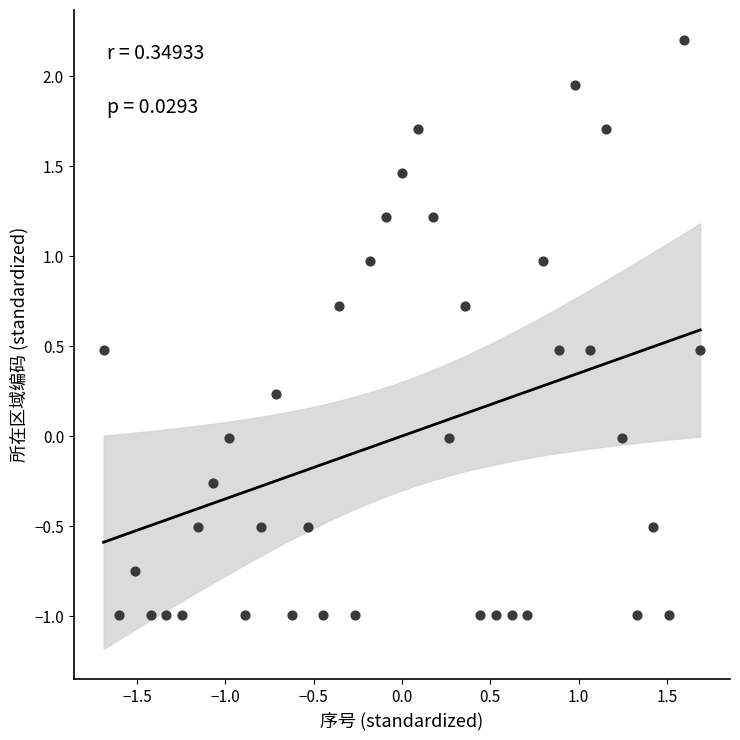

What is the range of Y values (max minus min)?

3.2